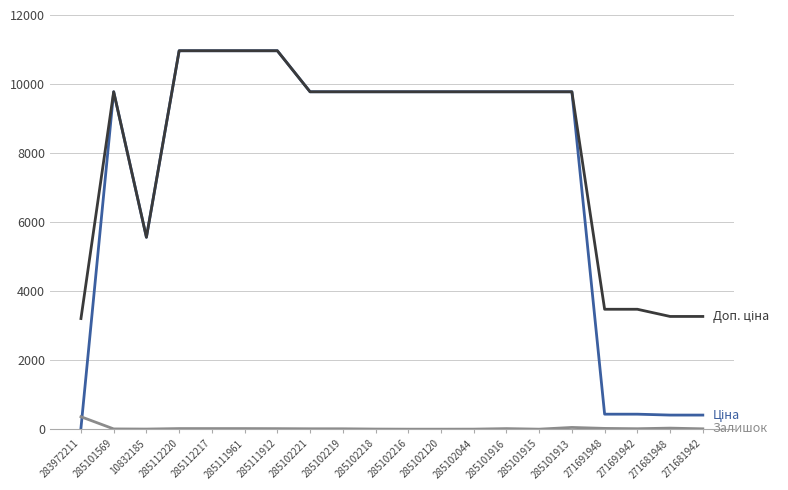

What is the maximum value shown in the chart?

10964.4